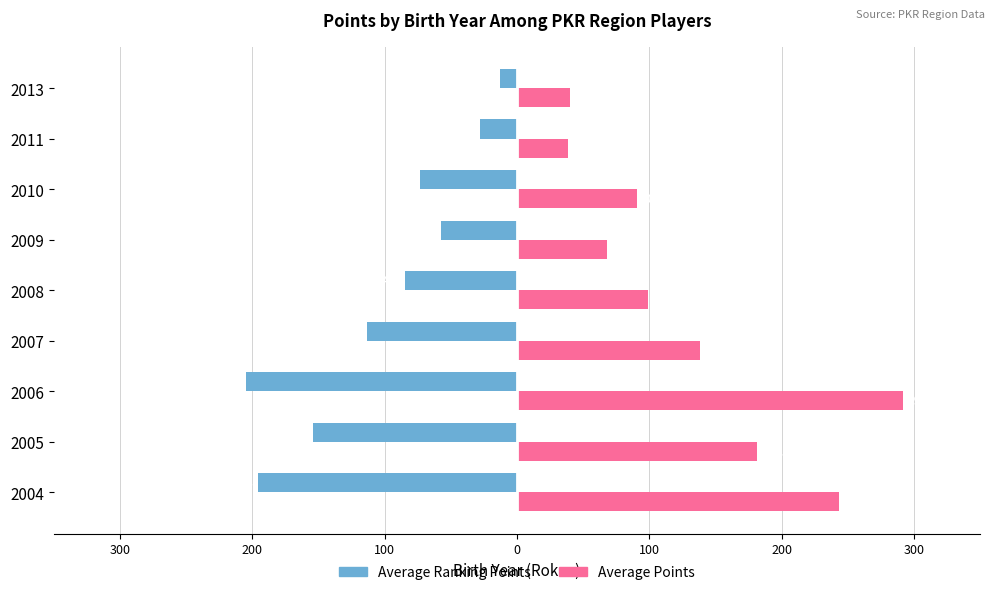

List the series in order of their overall mean, lowest first.

Average Ranking Points, Average Points